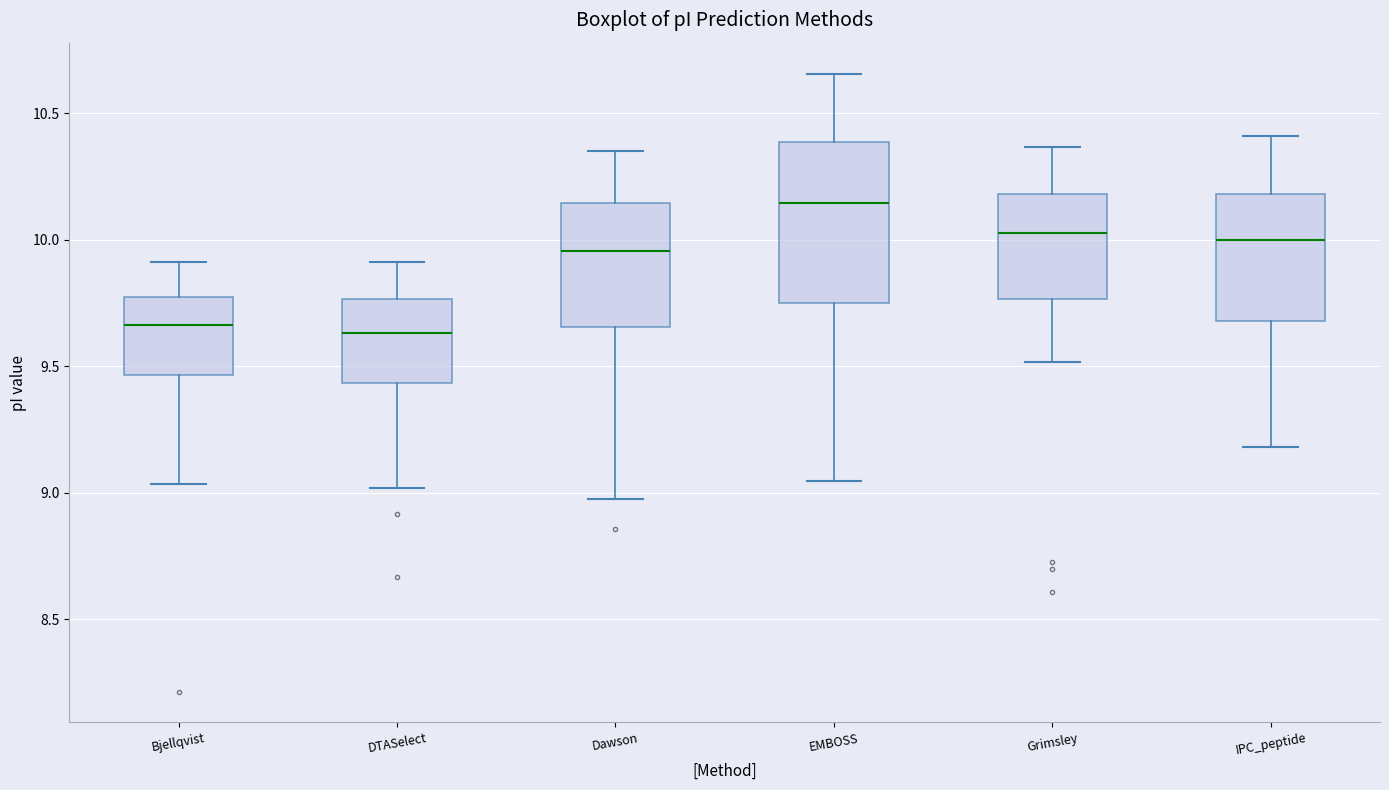

Reading left to right, transcribe this box plot: for each box, give where its median line is, the range the box spans, and where its two whiskers end, as read against the y-axis. The values are not printed on the chart, so give them approximately, as read against the axis.

Bjellqvist: median 9.65, box 9.45 to 9.75, whiskers 9.05 to 9.90
DTASelect: median 9.65, box 9.45 to 9.75, whiskers 9.00 to 9.90
Dawson: median 9.95, box 9.65 to 10.15, whiskers 9.00 to 10.35
EMBOSS: median 10.15, box 9.75 to 10.40, whiskers 9.05 to 10.65
Grimsley: median 10.05, box 9.75 to 10.20, whiskers 9.50 to 10.35
IPC_peptide: median 10.00, box 9.70 to 10.20, whiskers 9.20 to 10.40